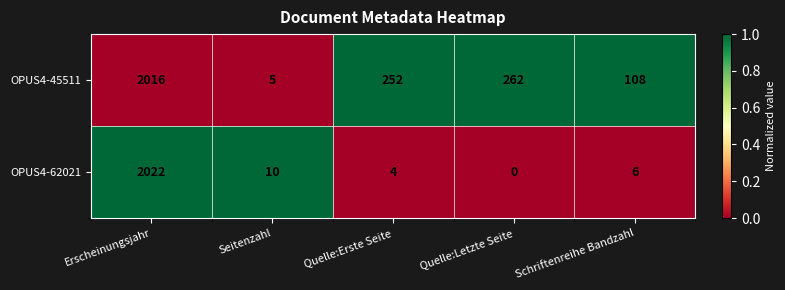

List the series in order of their peak value, highest first.

OPUS4-62021, OPUS4-45511